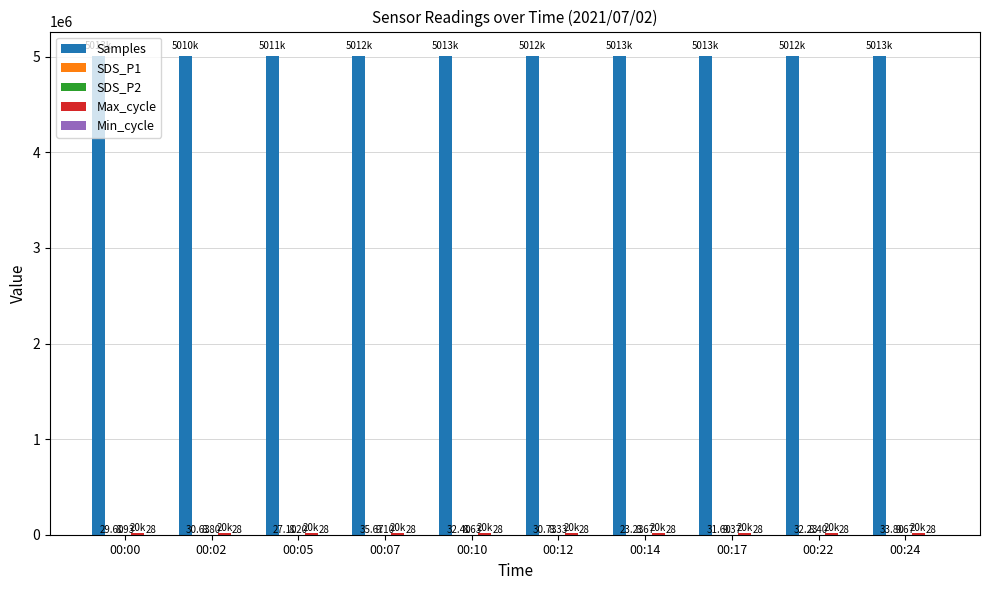

Between 00:00 and 00:22, which series saw the biggest shift?

Samples